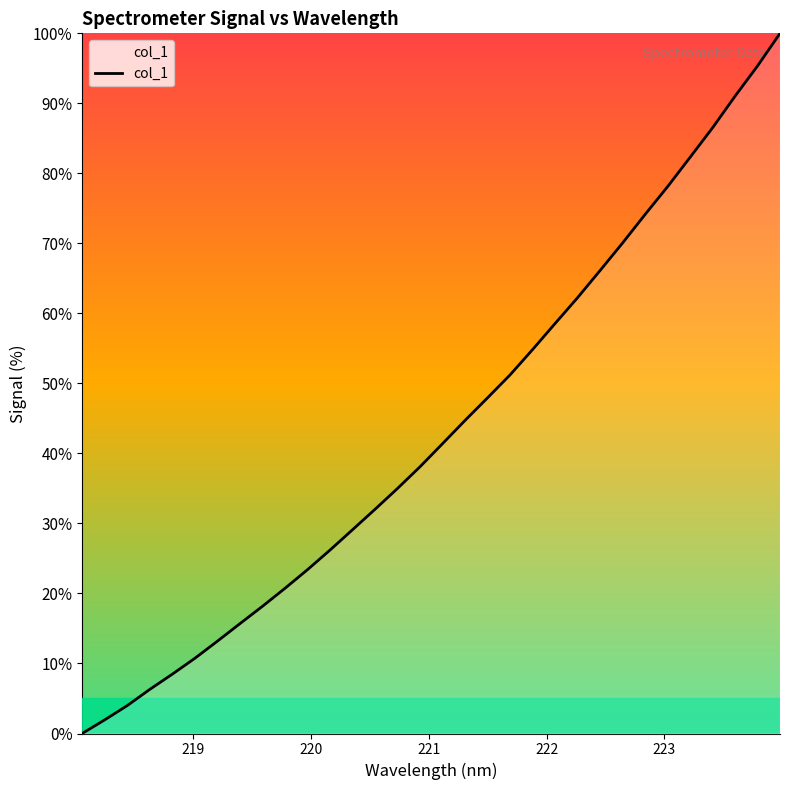

Does the chart display data point markers on the line(s)?

No